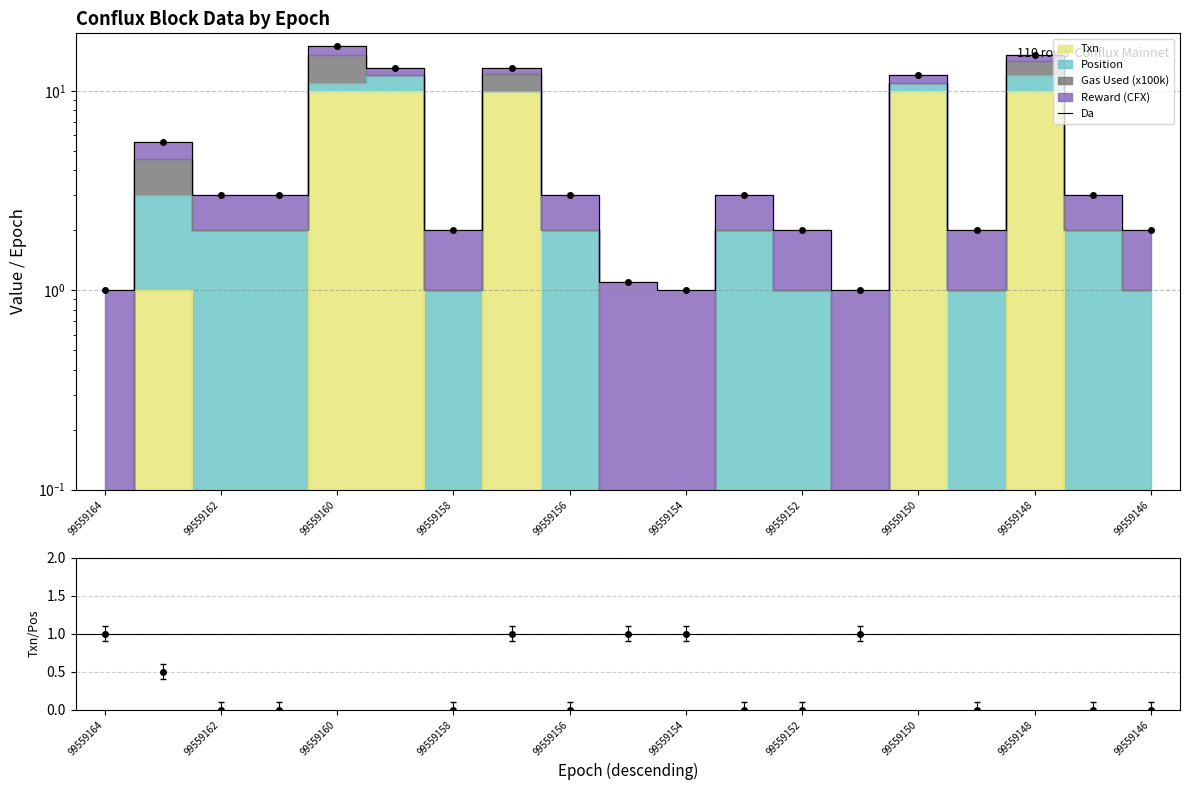

True or false: Da and Txn/Position intersect in this chart.

False